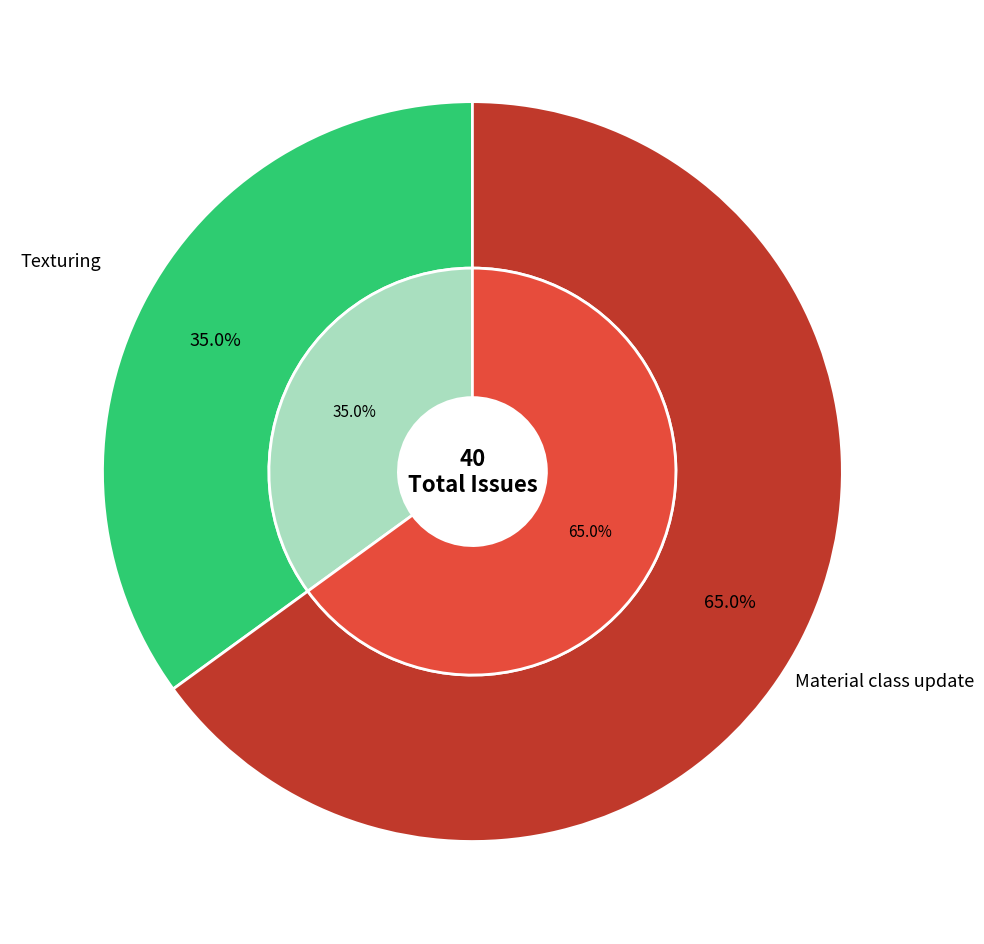

Is it true that Texturing is 35% of the pie?

True